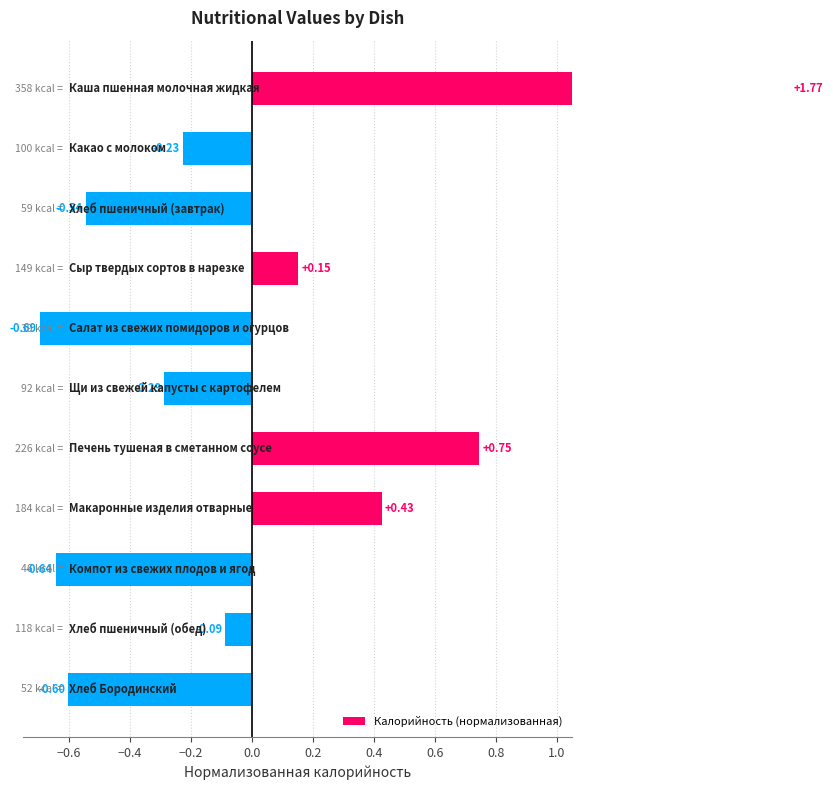

What position from the left is 0.6?

8